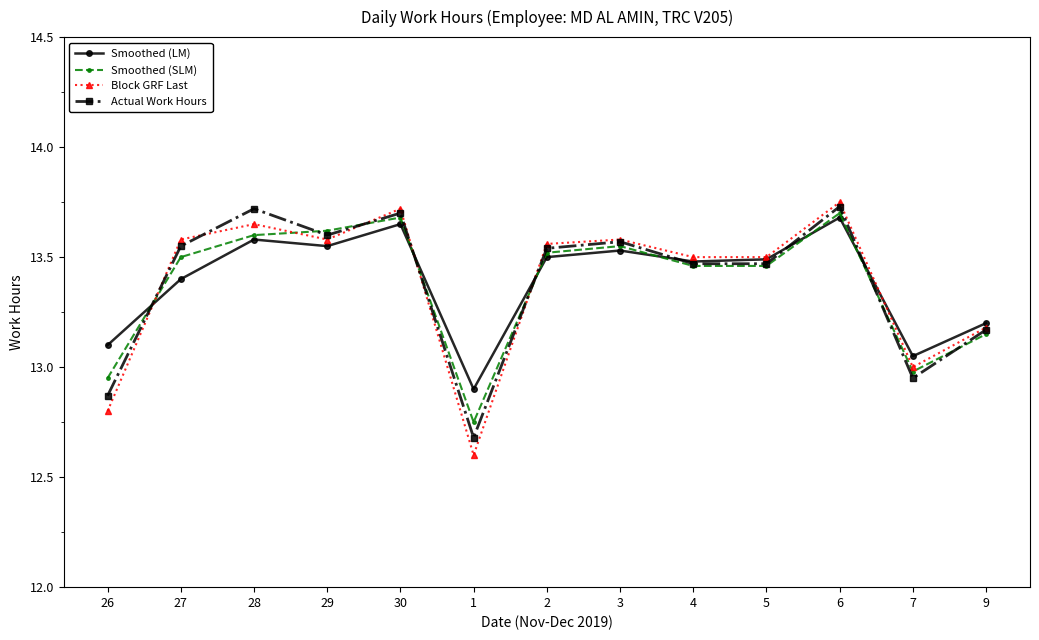

Is the value of Smoothed (LM) at 4 greater than the value of Actual Work Hours at 6?

No